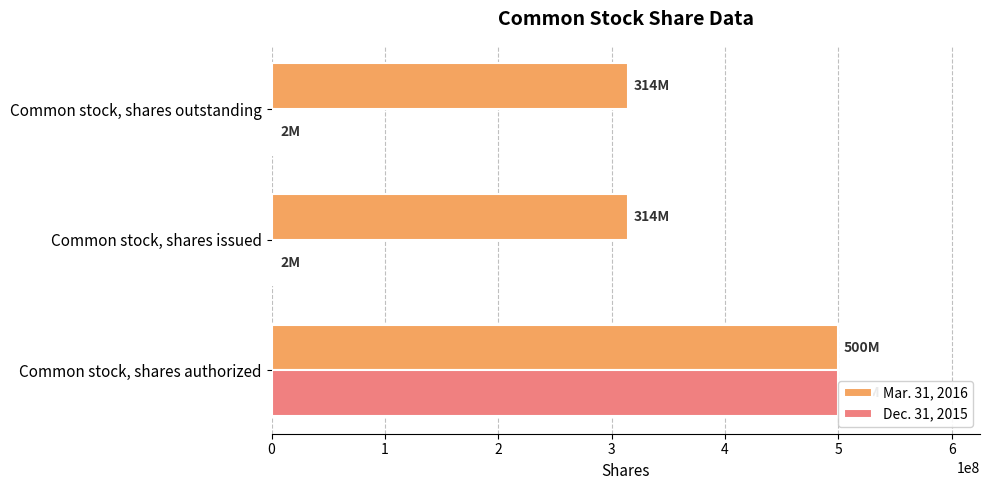

What is the value of the Mar. 31, 2016 bar at the 2nd from the left?

314076369